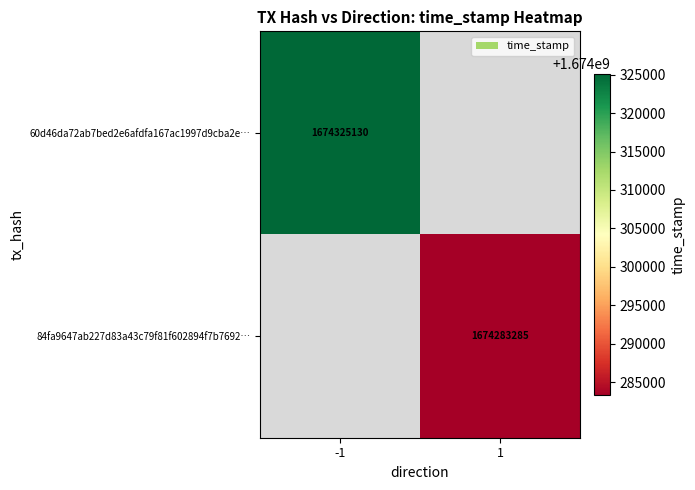

True or false: 84fa9647ab227d83a43c79f81f602894f7b7692… has a value of 962760178 at 1.

False